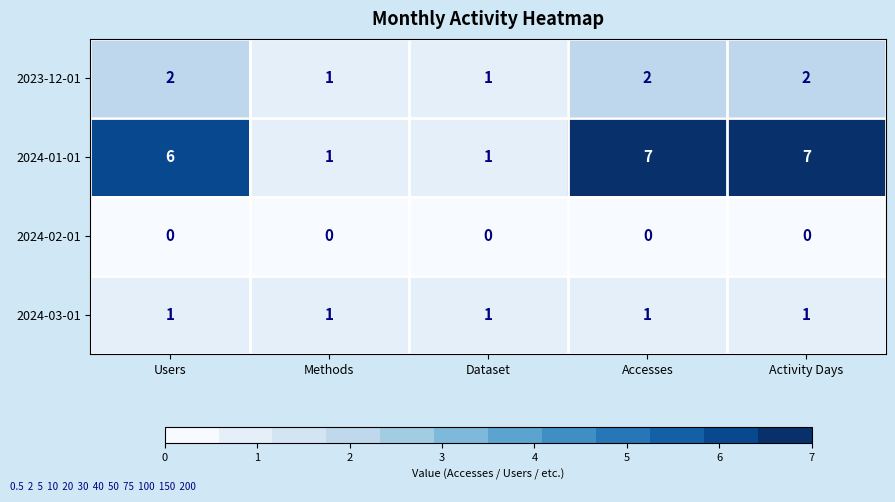

What is the sum of all 2024-03-01 values?

5